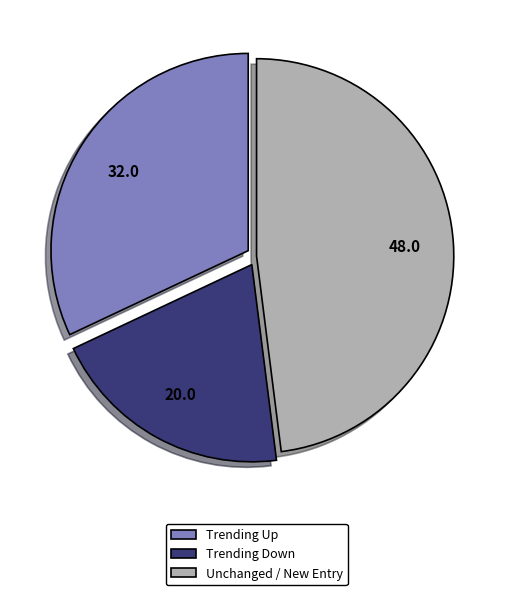

Is there any slice that represents more than half of the pie?

No